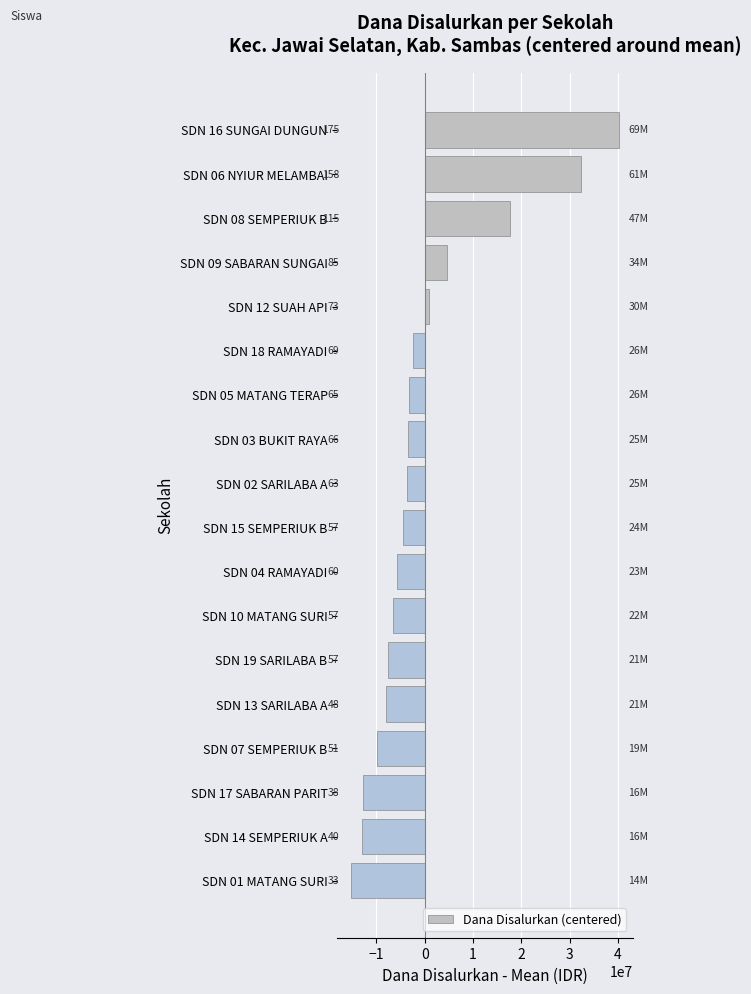

Are the bars horizontal?

Yes